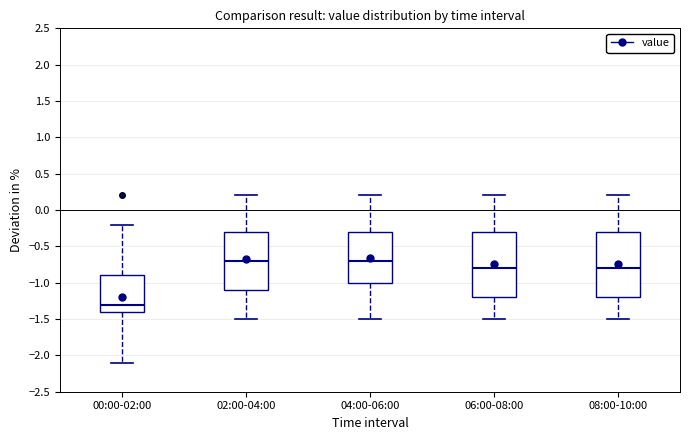

Where does the lower whisker of the box for 00:00-02:00 end on the y-axis? The values are not printed on the chart, so give them approximately, as read against the axis.

-2.1